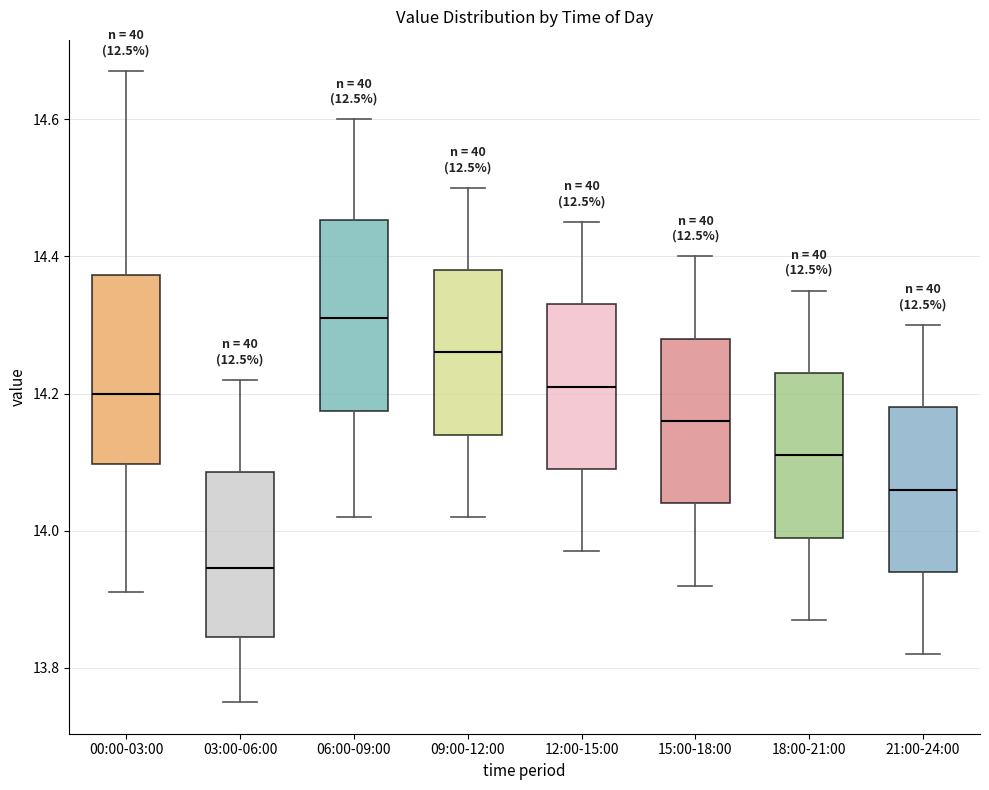

Where does the lower whisker of the box for 18:00-21:00 end on the y-axis? The values are not printed on the chart, so give them approximately, as read against the axis.

13.88